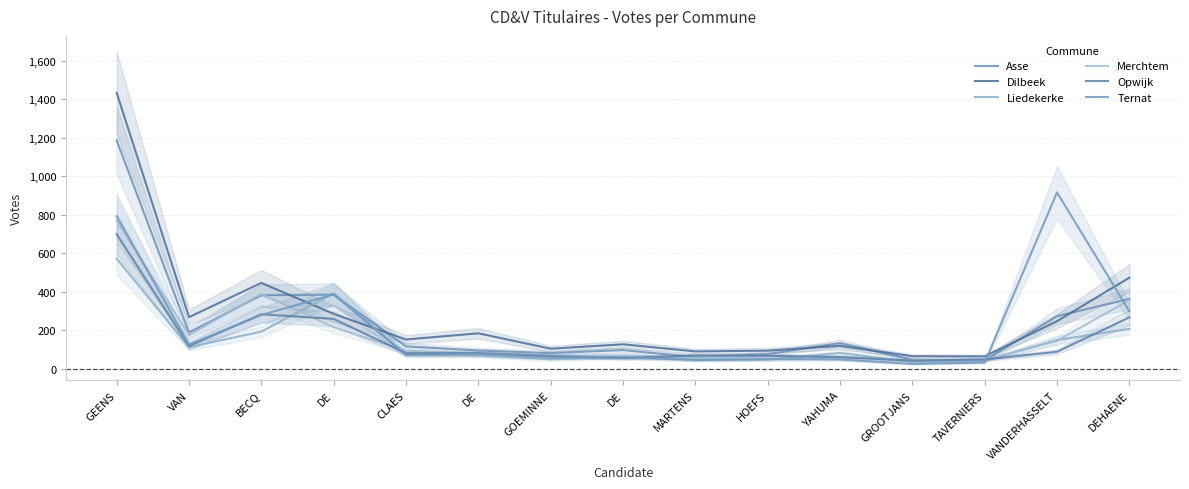

What is the difference between the Ternat values at GOEMINNE and DE?

20